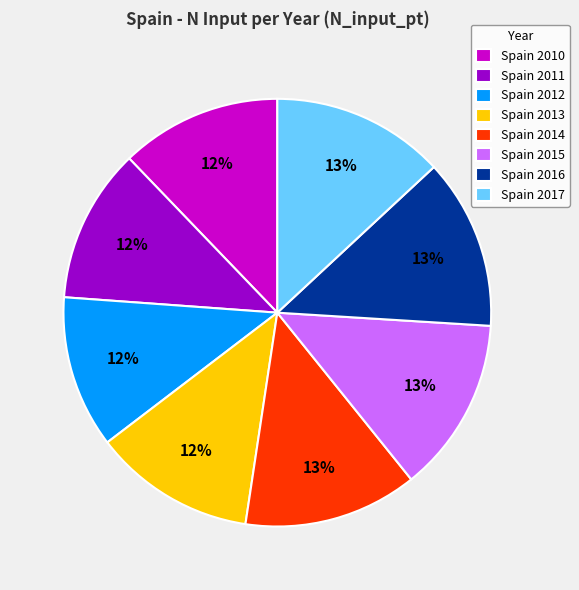

Count the number of slices in the pie.

8